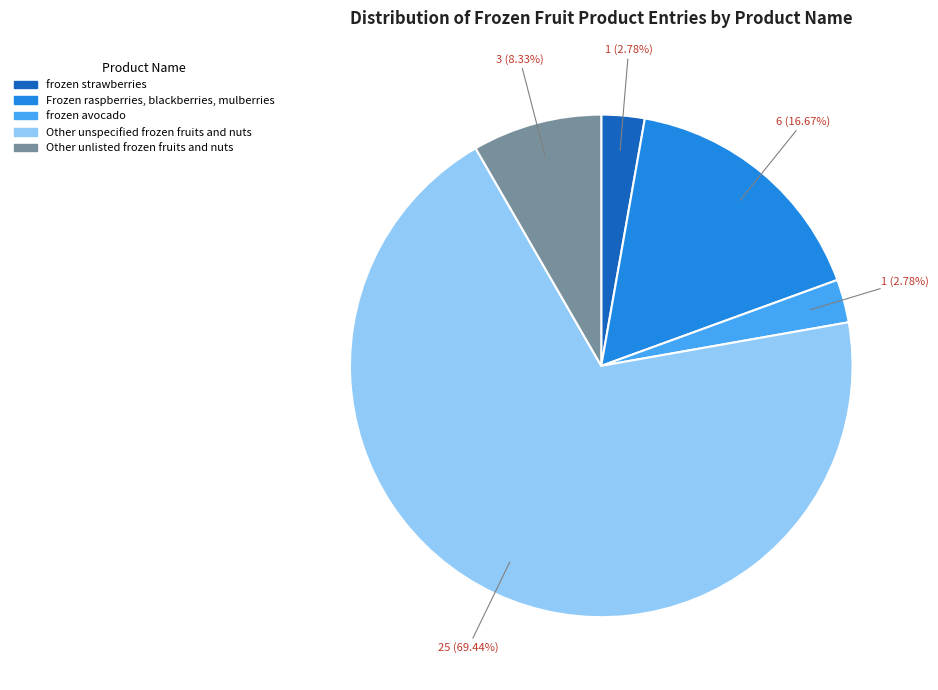

Is the sum of Frozen raspberries, blackberries, mulberries and Other unlisted frozen fruits and nuts greater than half?

No